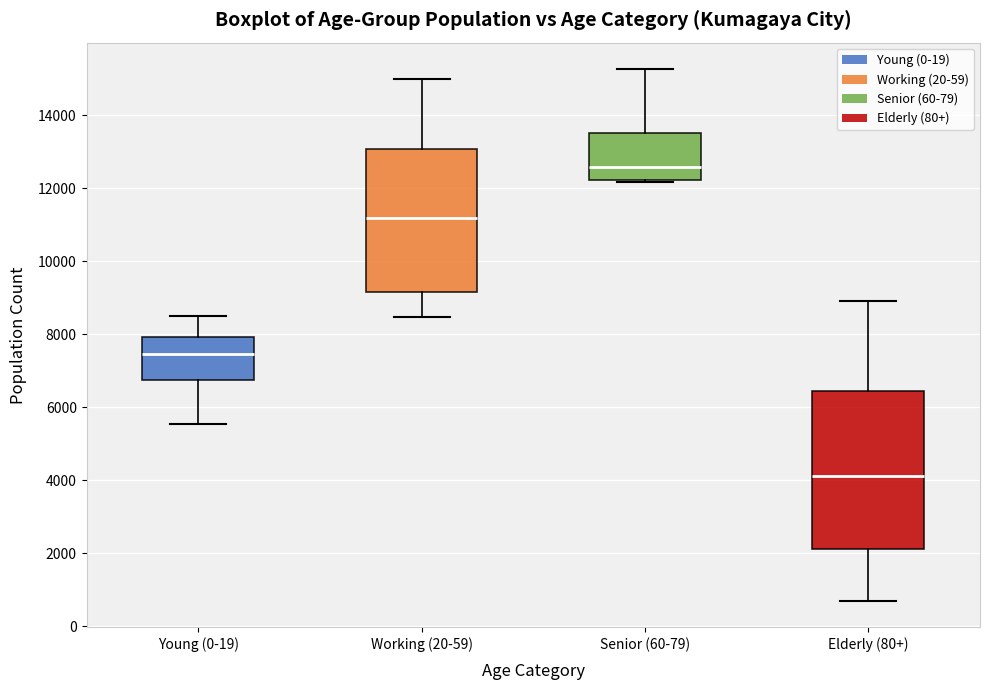

Reading left to right, read every box against the y-axis: the position of its median line, the range the box covers, and the ends of its whiskers. The values are not printed on the chart, so give them approximately, as read against the axis.

Young (0-19): median 7400, box 6800 to 8000, whiskers 5600 to 8600
Working (20-59): median 11200, box 9200 to 13000, whiskers 8400 to 15000
Senior (60-79): median 12600, box 12200 to 13600, whiskers 12200 to 15200
Elderly (80+): median 4200, box 2200 to 6400, whiskers 600 to 9000